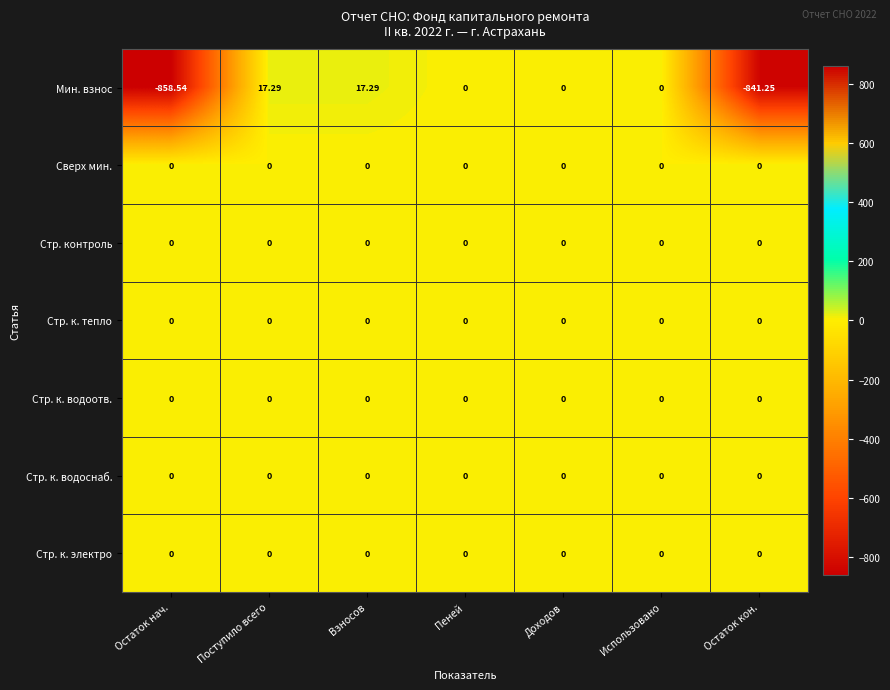

How many distinct data groups are displayed?

7